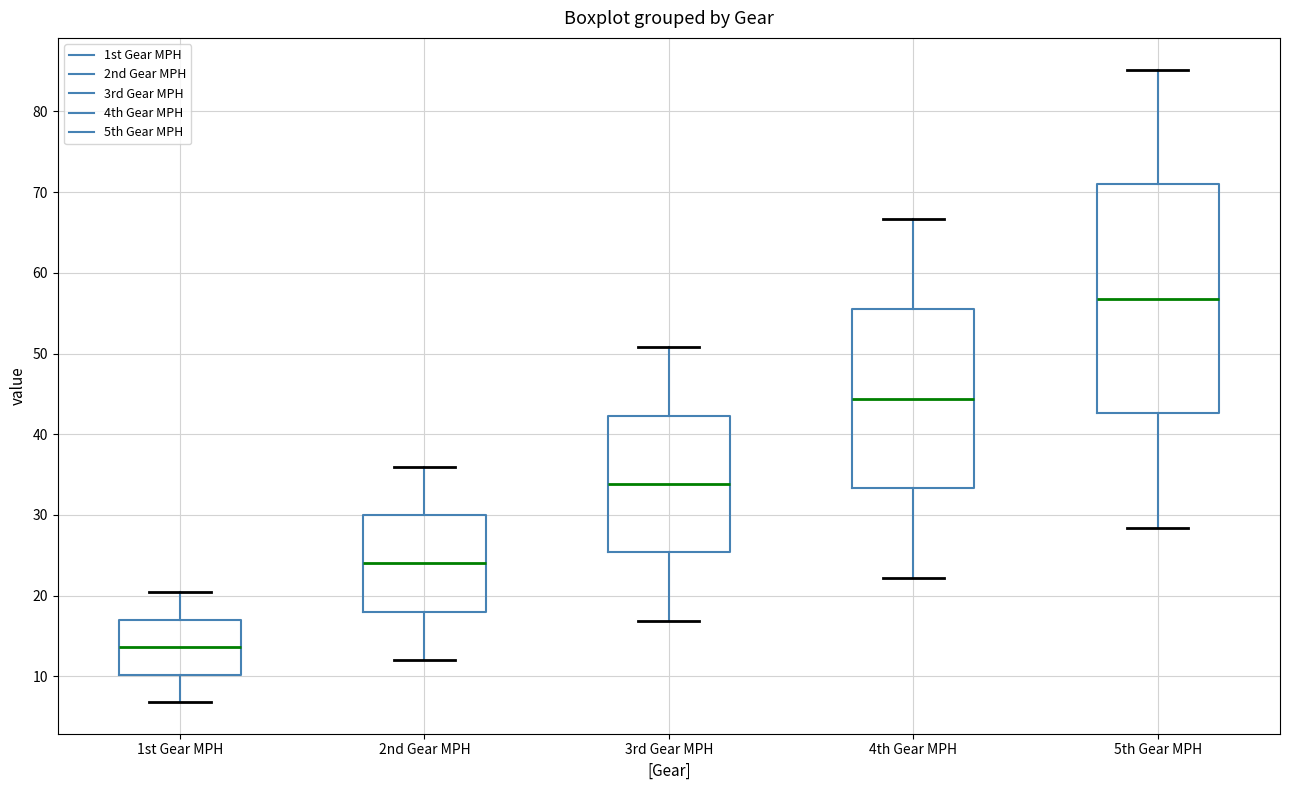

Which box's median line is the lowest?

1st Gear MPH